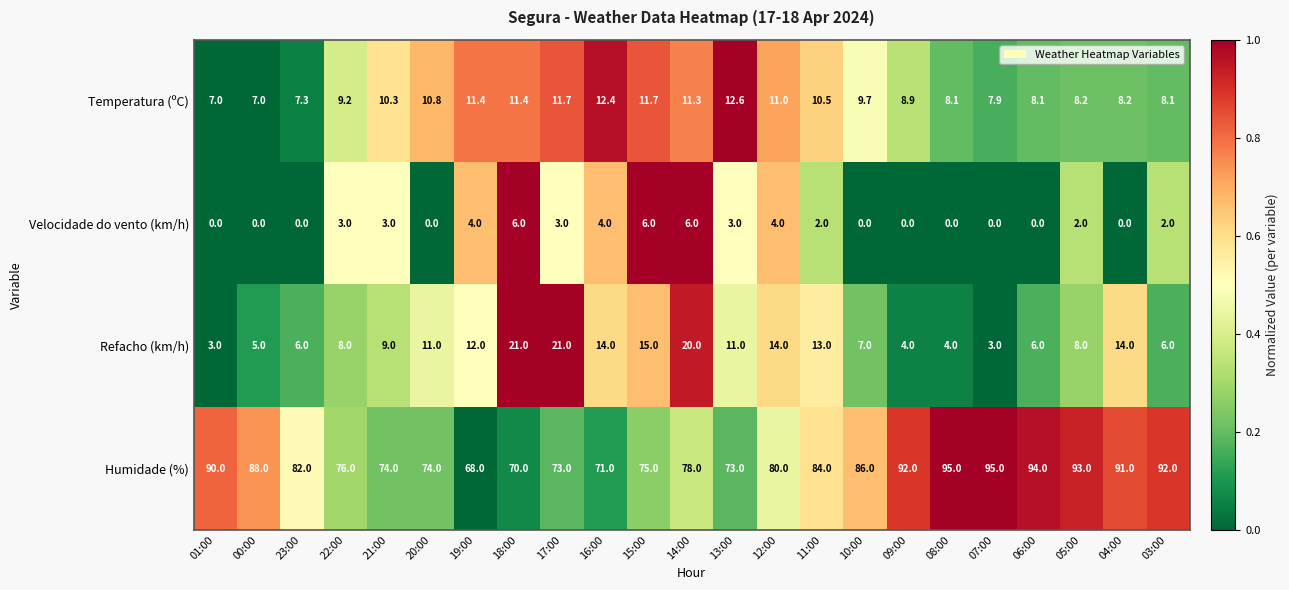

How many series are shown in this chart?

4